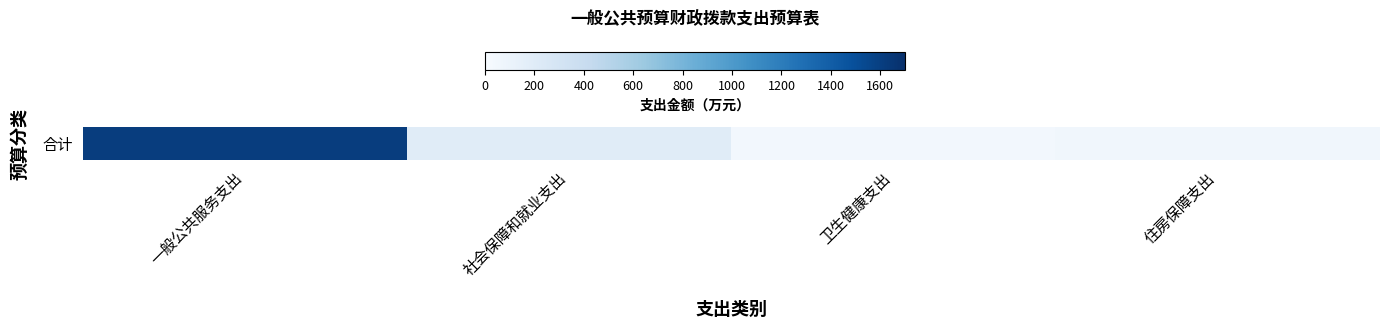

What is the greatest value displayed?

1613.3